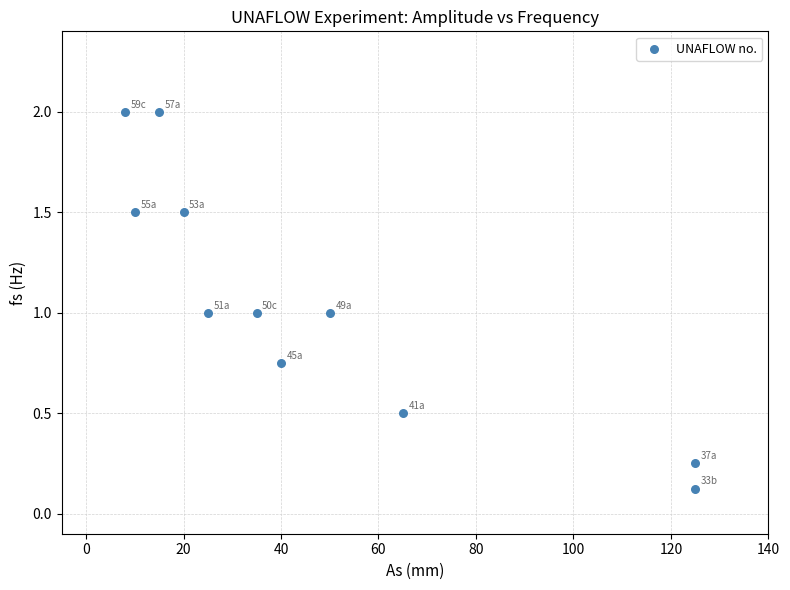

What is the range of Y values (max minus min)?

1.9